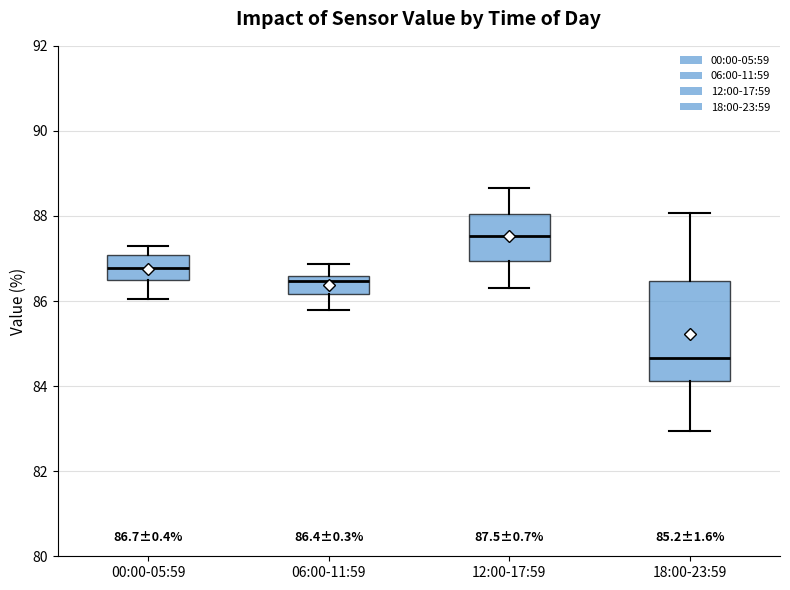

Which box has the lowest median line?

18:00-23:59